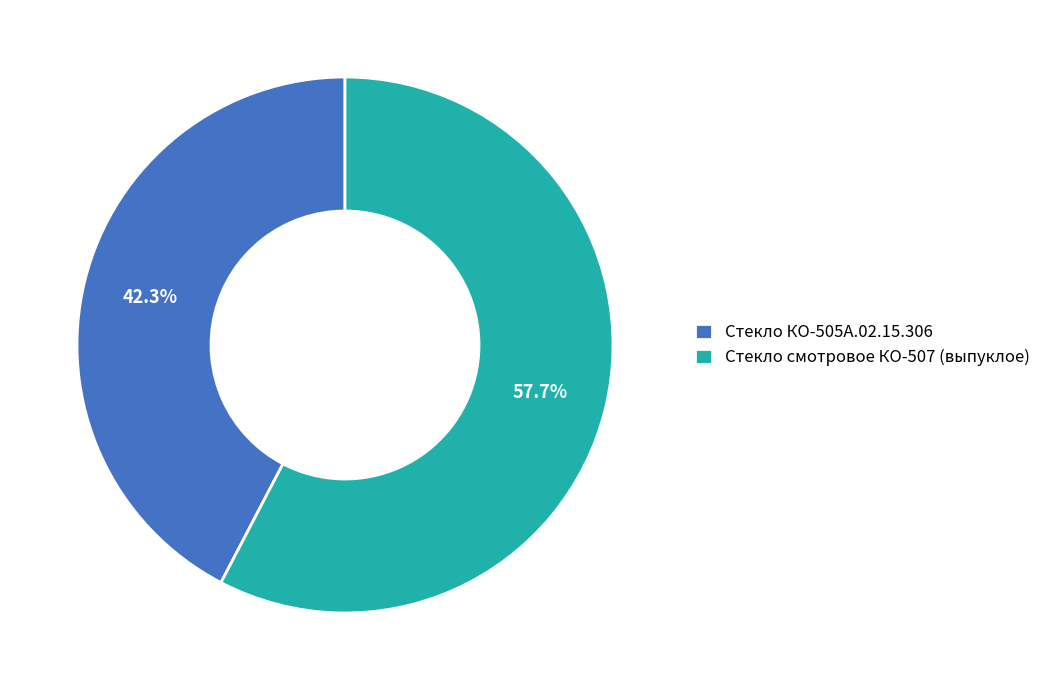

To the nearest percent, what is the difference between the Стекло КО-505А.02.15.306 and Стекло смотровое КО-507 (выпуклое) slice percentages?

15%